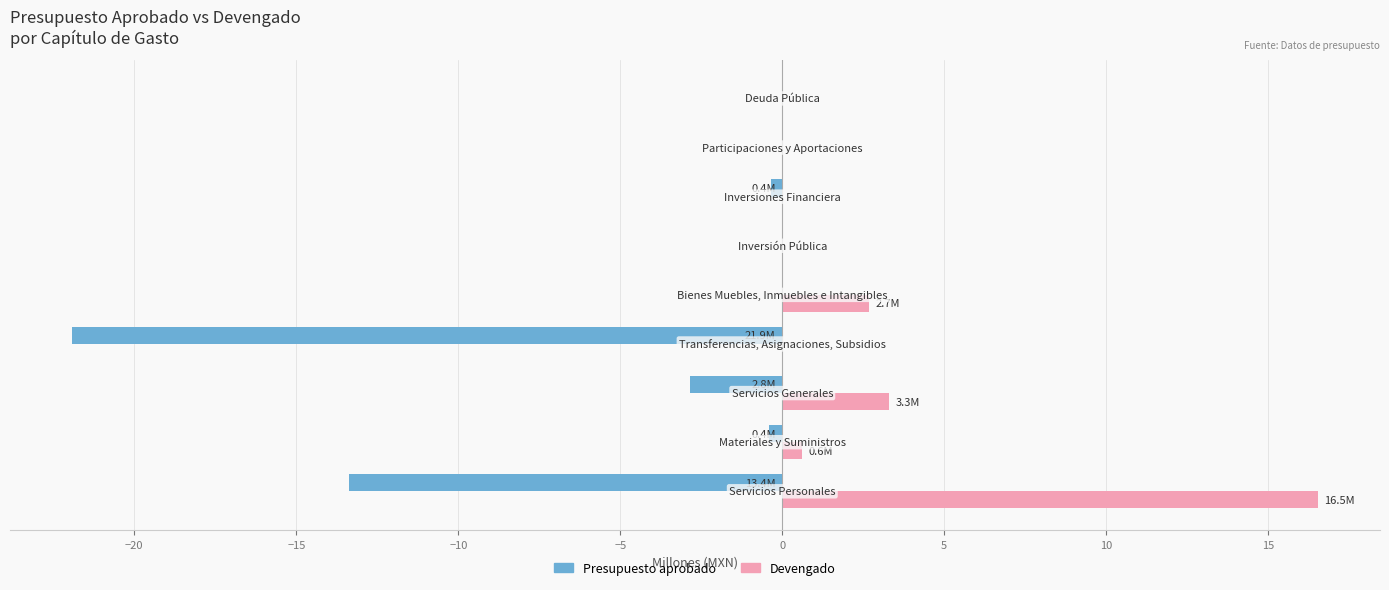

Which series has the largest total across all categories?

Devengado